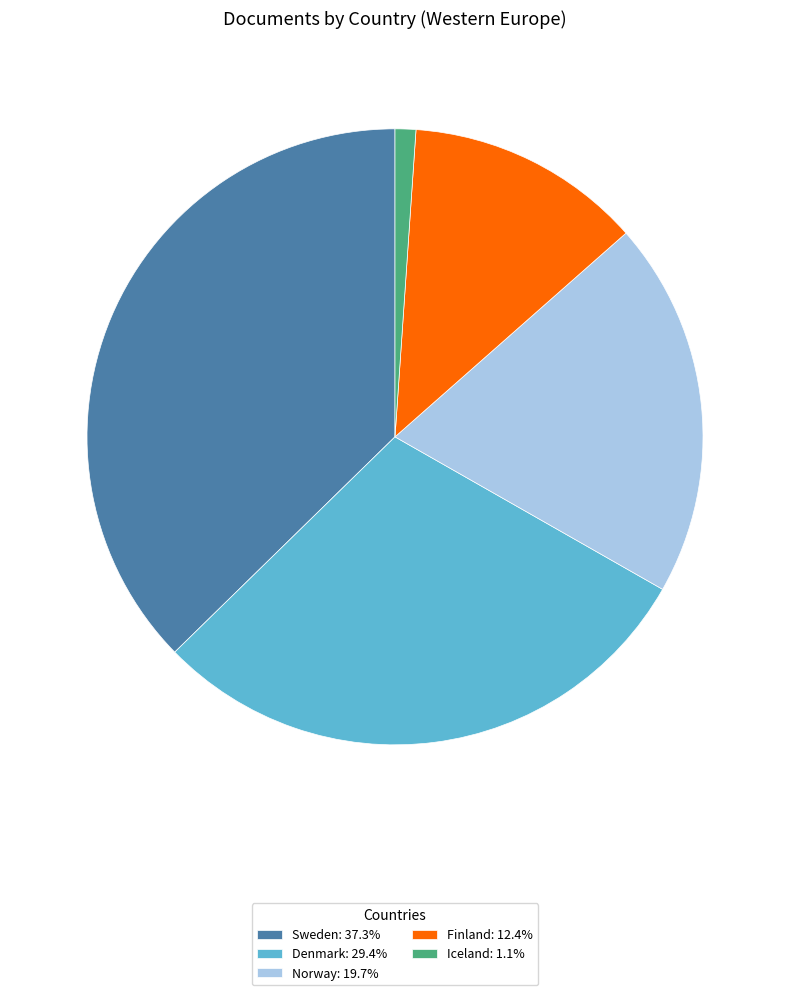

Is there a majority slice in this chart?

No